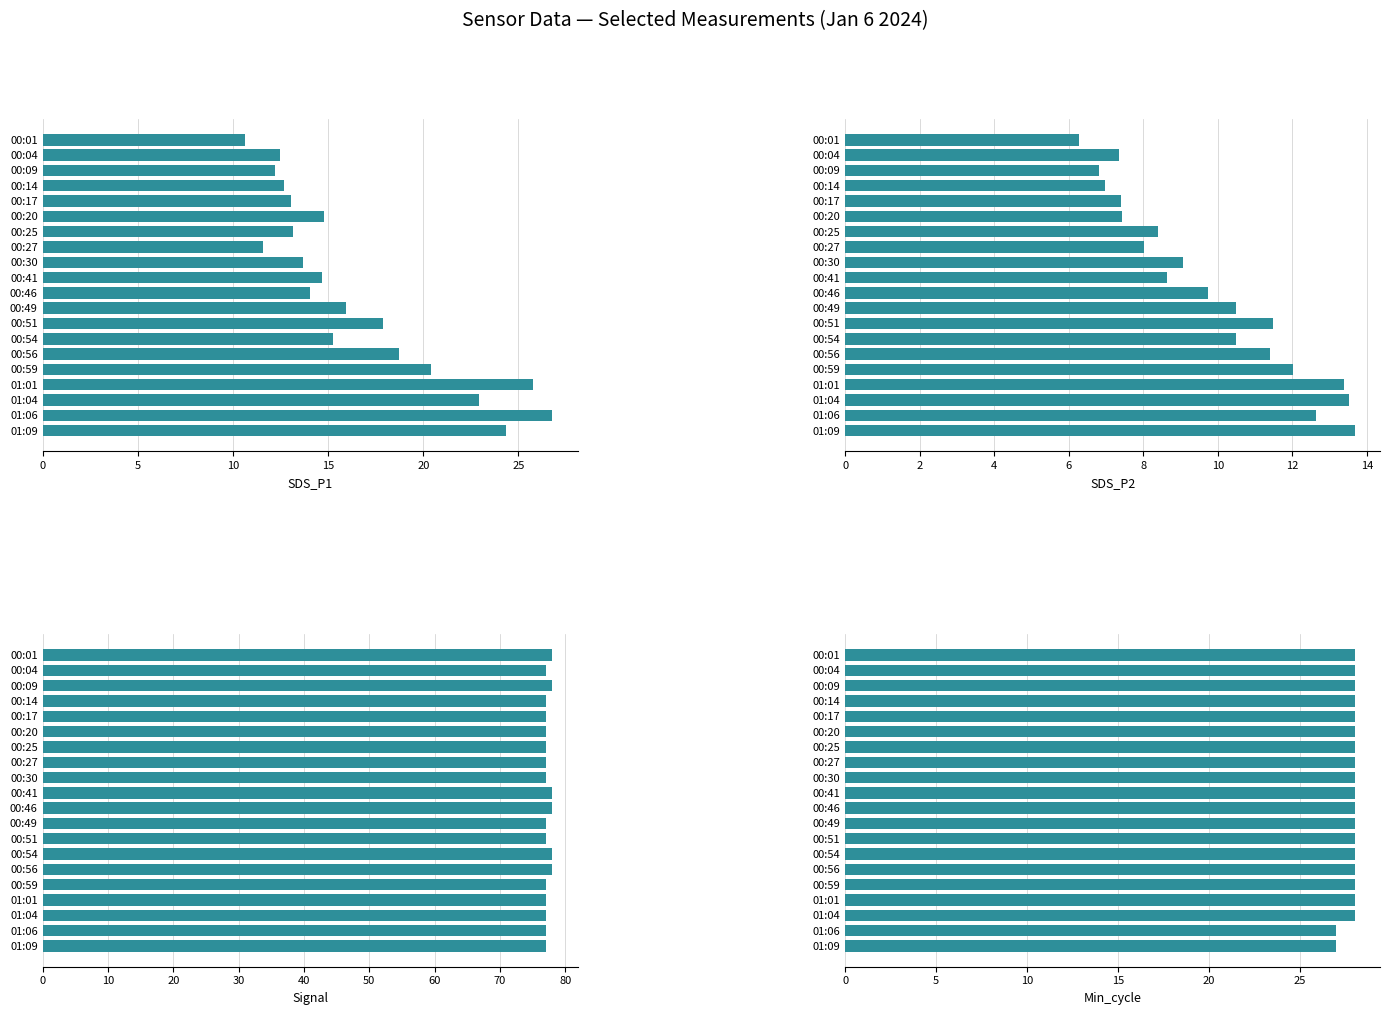

Which series has the widest spread of values?

SDS_P1